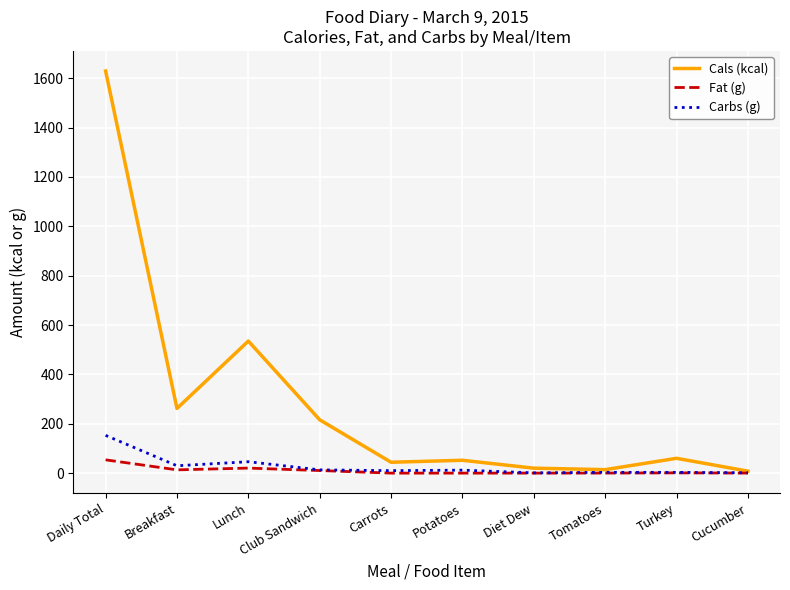

True or false: Cals (kcal) has a value of 1629.0 at Daily Total.

True